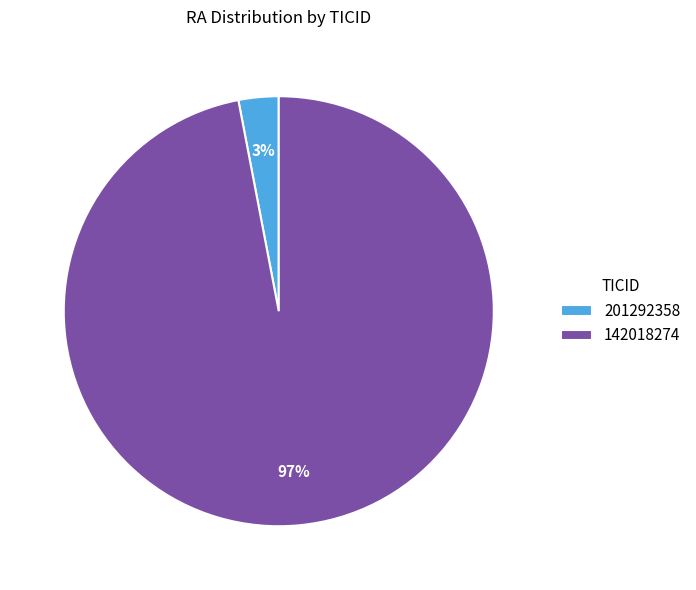

What is the largest slice in the pie chart?

142018274